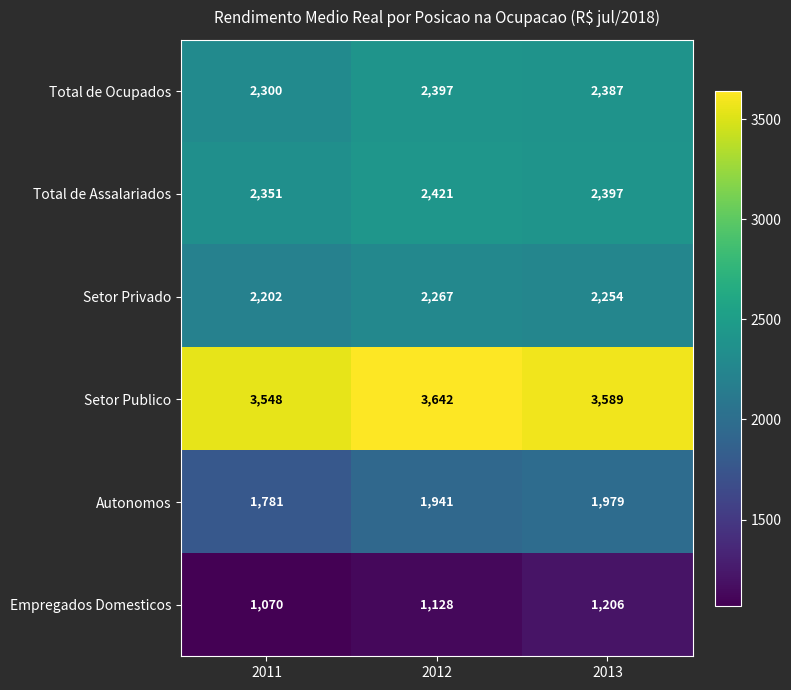

Rank the categories by Setor Privado value from lowest to highest.

2011, 2013, 2012